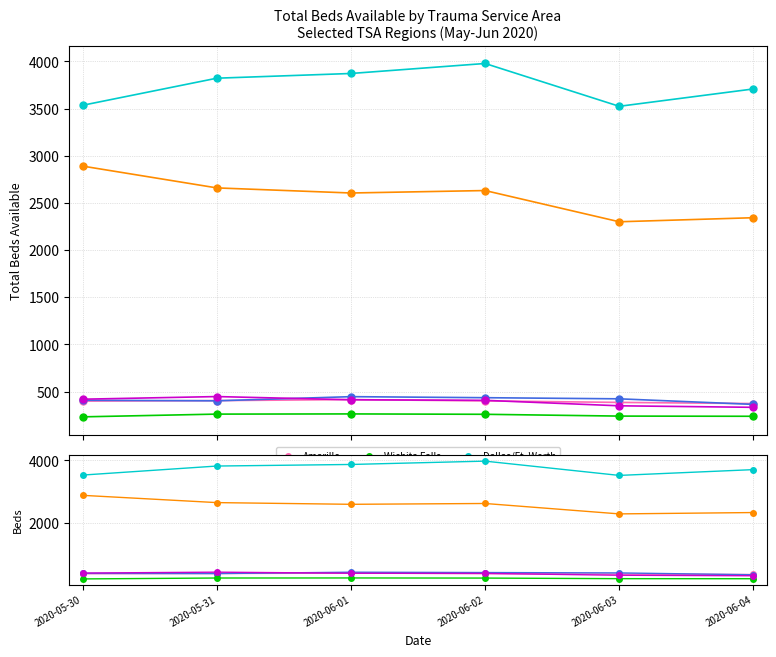

List the series in order of their peak value, highest first.

Dallas/Ft. Worth, Houston, Abilene, Lubbock, Amarillo, Wichita Falls